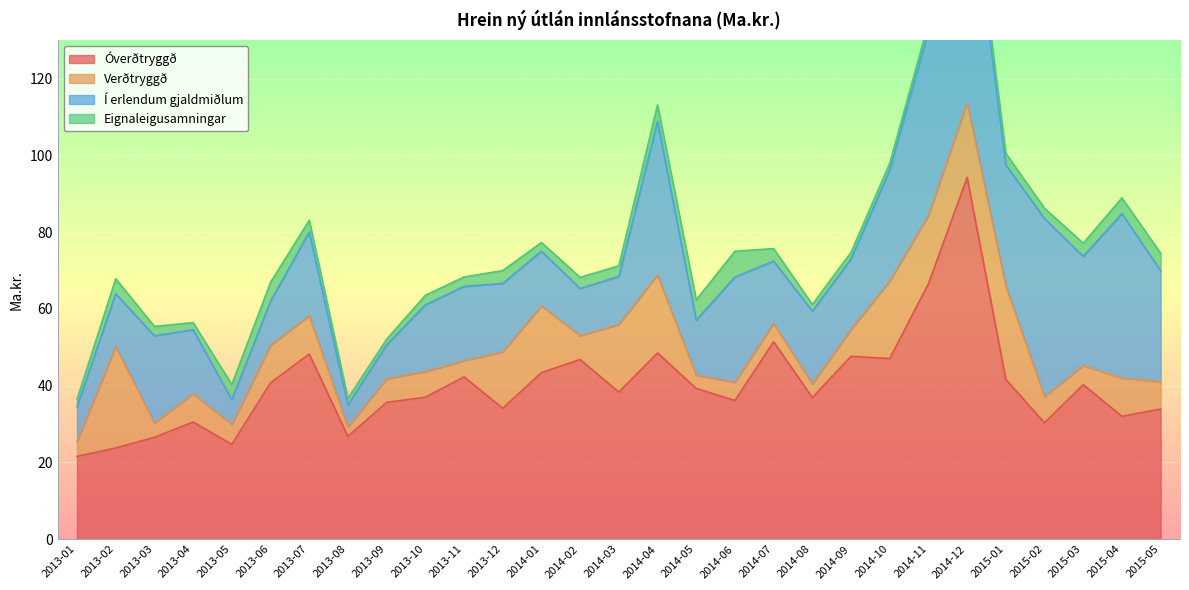

Which series changed the most between 2013-01 and 2014-05?

Óverðtryggð